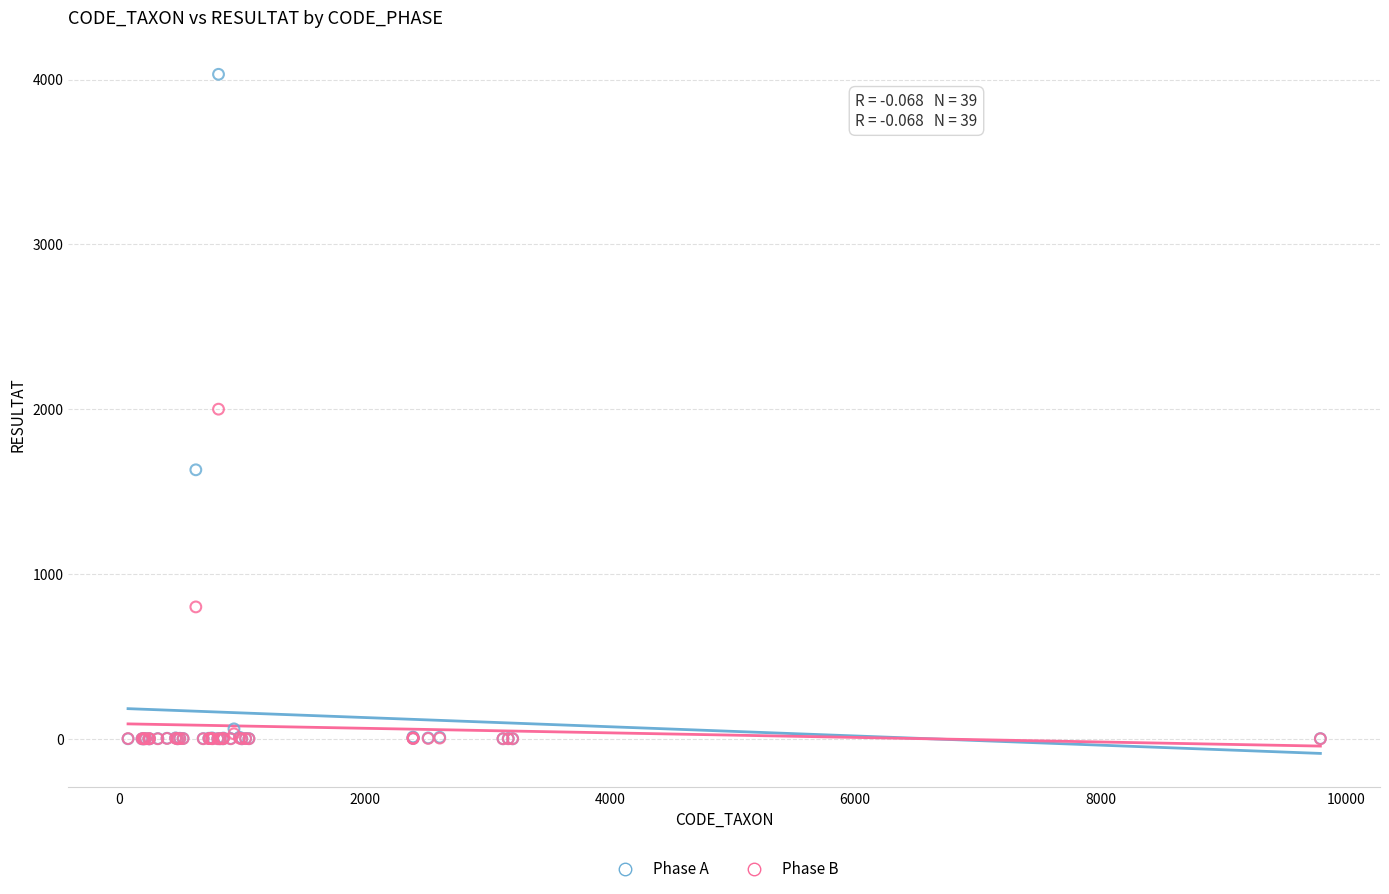

In the Phase B series, what Y value is closest to 1000?

800